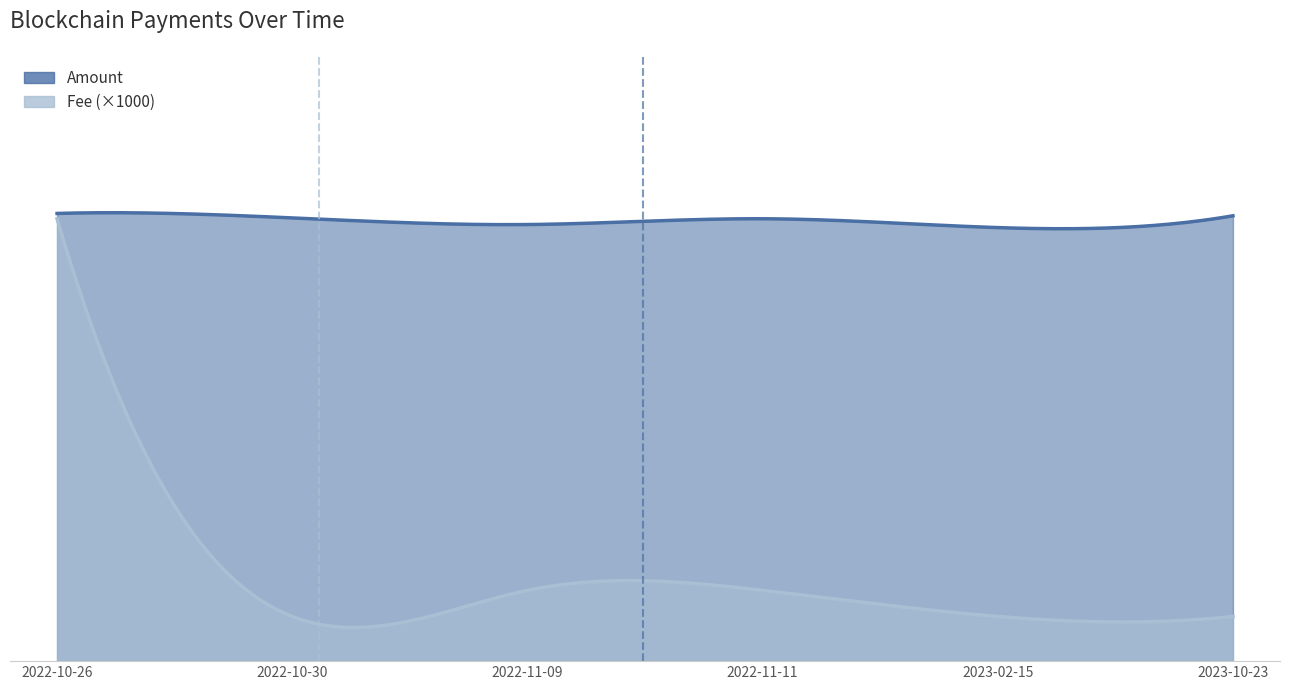

How many lines are shown in the chart?

2